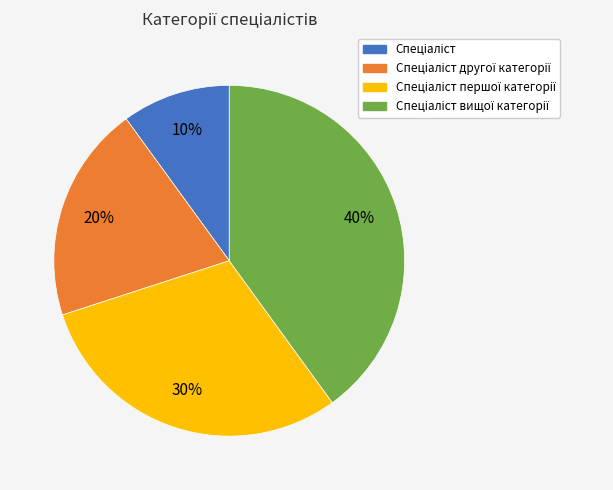

To the nearest percent, what is the difference between the largest and smallest slice percentages?

30%